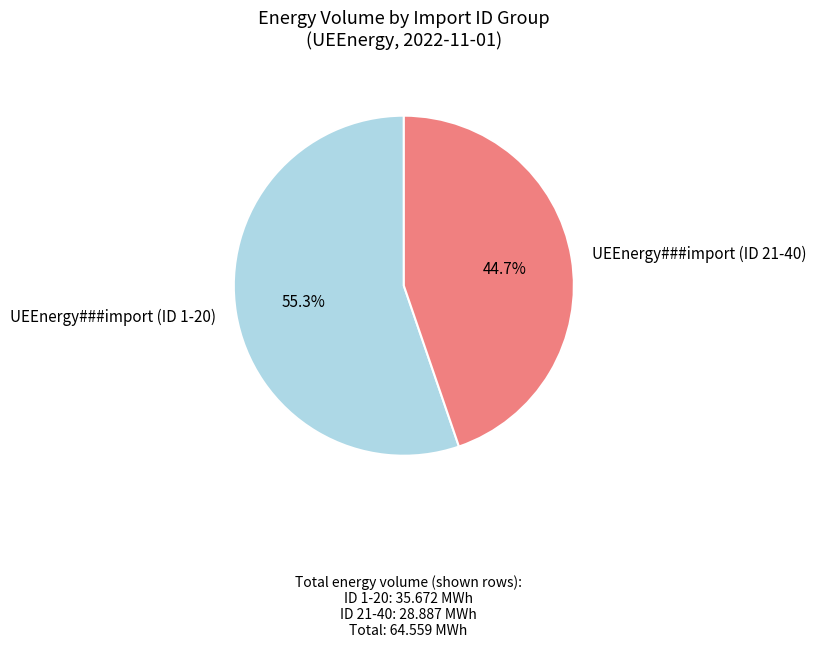

How much of the chart is everything except UEEnergy###import (ID 21-40)?

55.3%